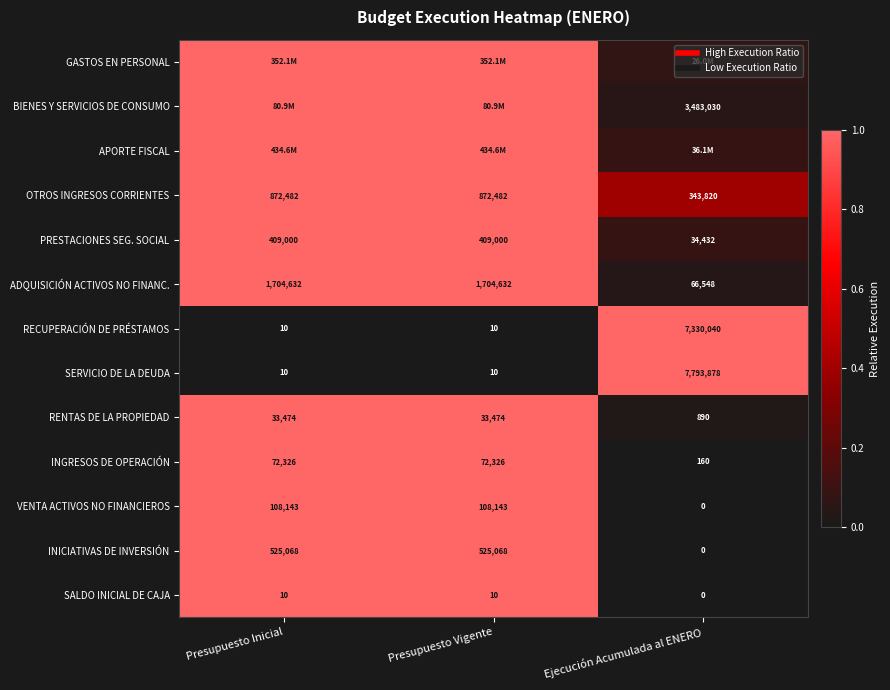

Is it true that RENTAS DE LA PROPIEDAD equals 0.0 at Ejecución Acumulada al ENERO?

False